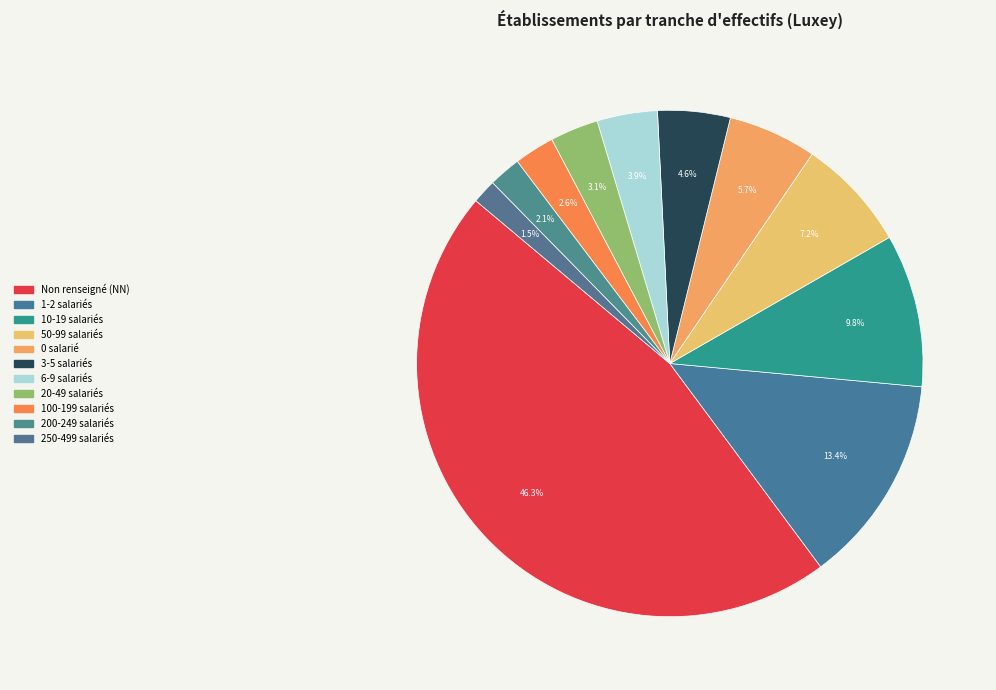

Count the number of slices in the pie.

11